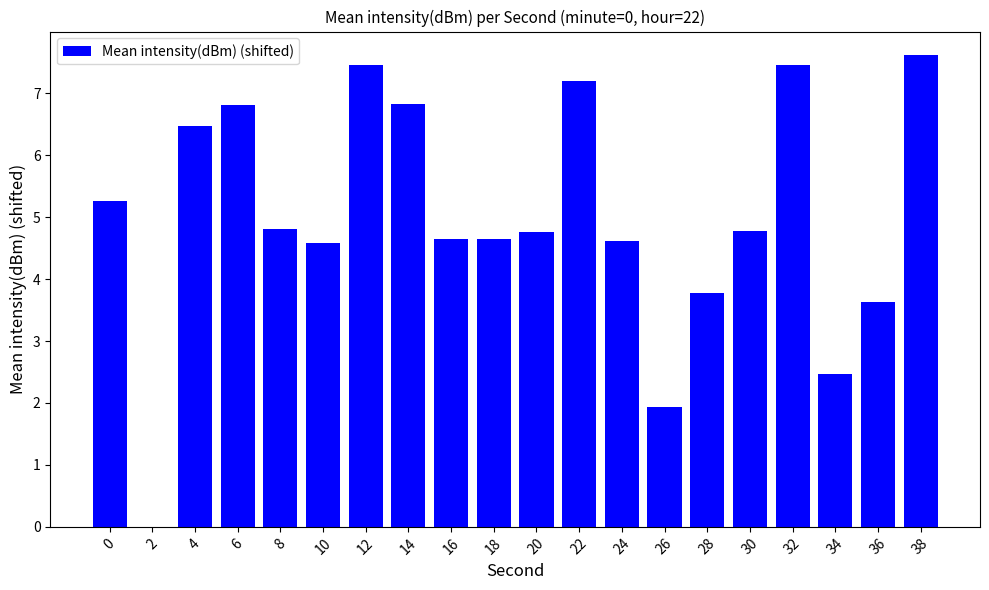

Are the bars horizontal?

No